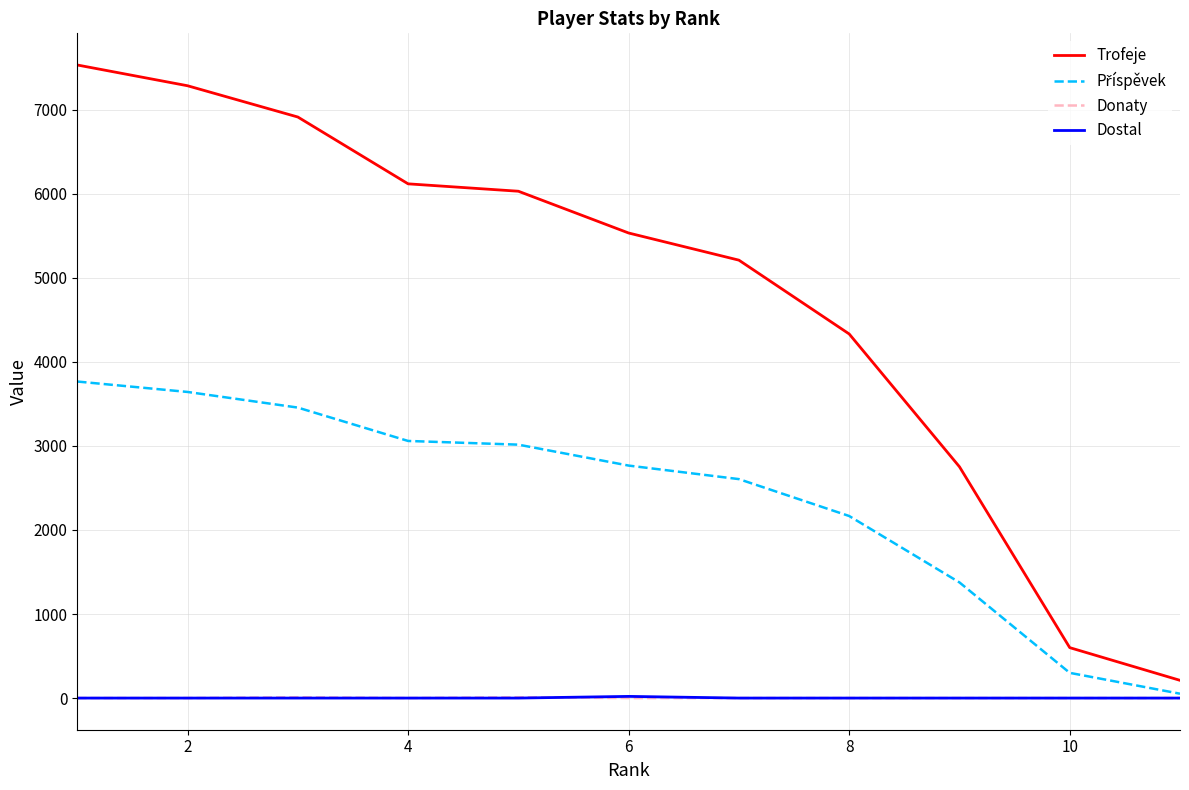

True or false: Trofeje and Dostal cross at least once.

False